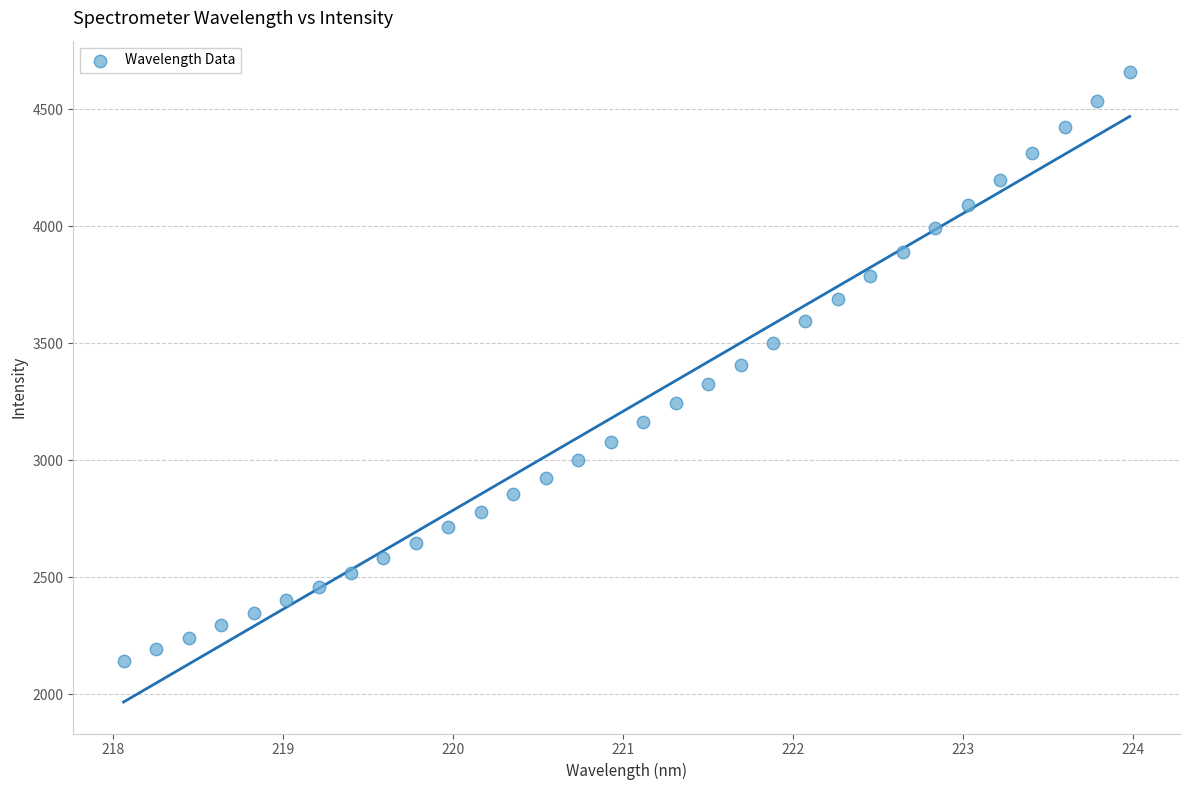

What is the range of X values (max minus min)?

5.9